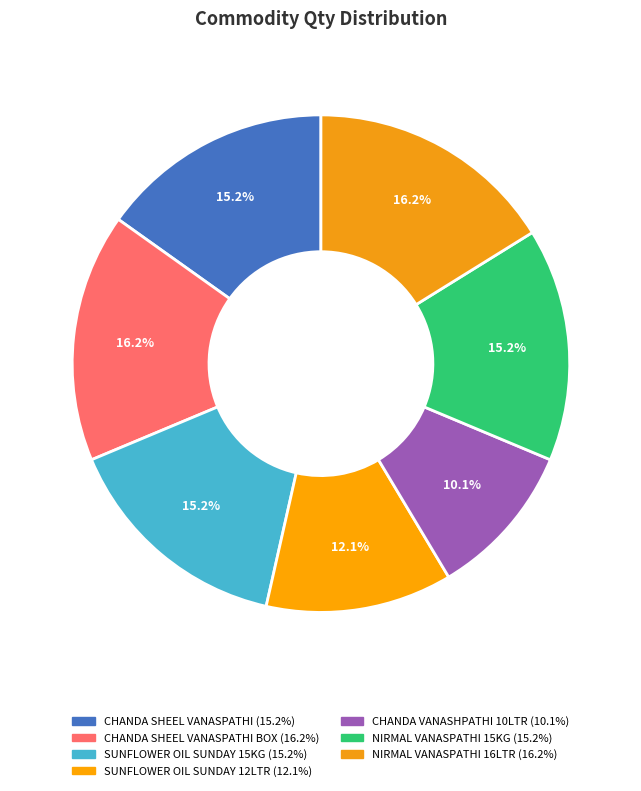

Count the number of slices in the pie.

7